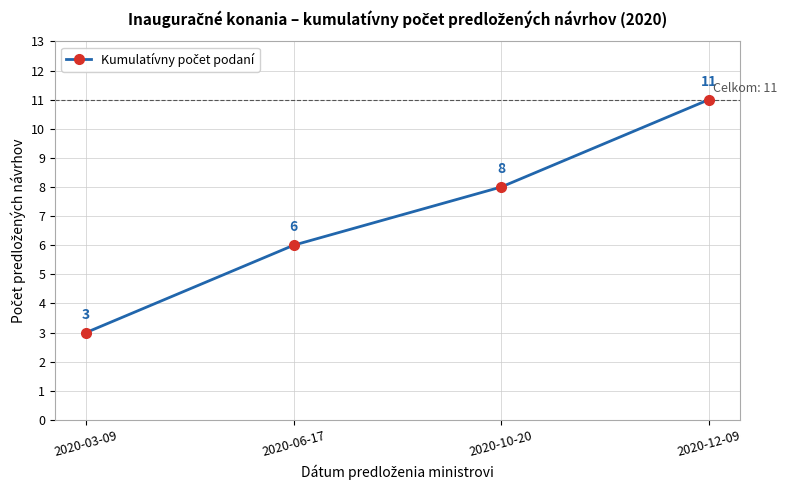

How many values are below 8?

2